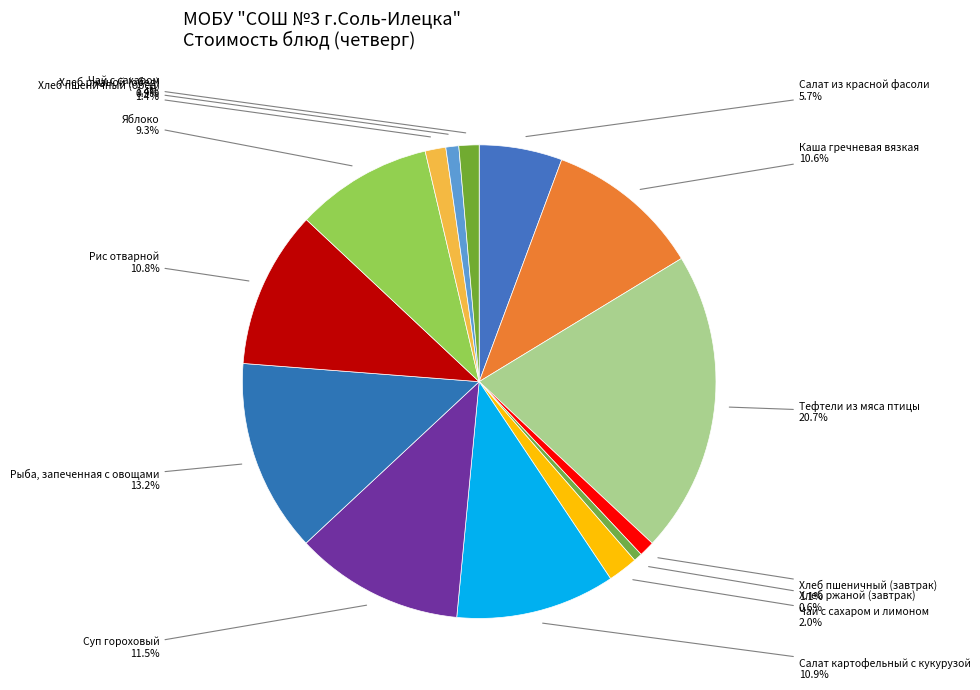

Does Хлеб ржаной (обед) account for over 50% of the chart?

No